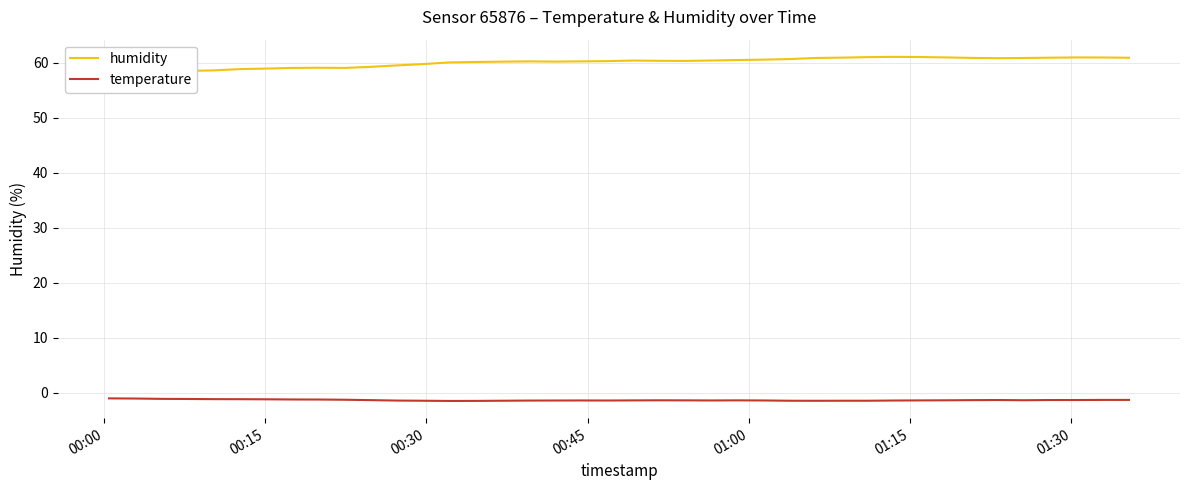

Does the chart display data point markers on the line(s)?

No